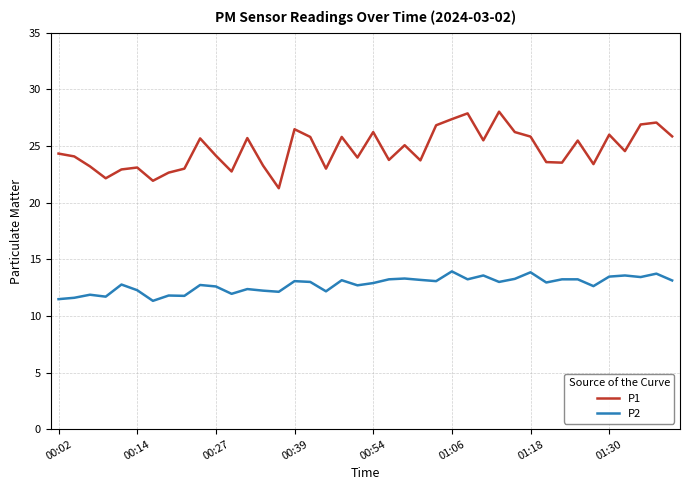

What is the lowest value of the P2 series?

11.3